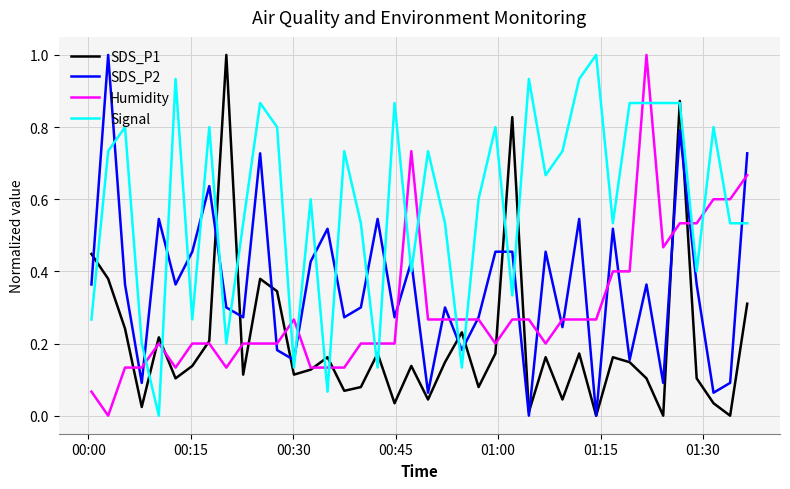

What are all the series names shown in the legend?

SDS_P1, SDS_P2, Humidity, Signal